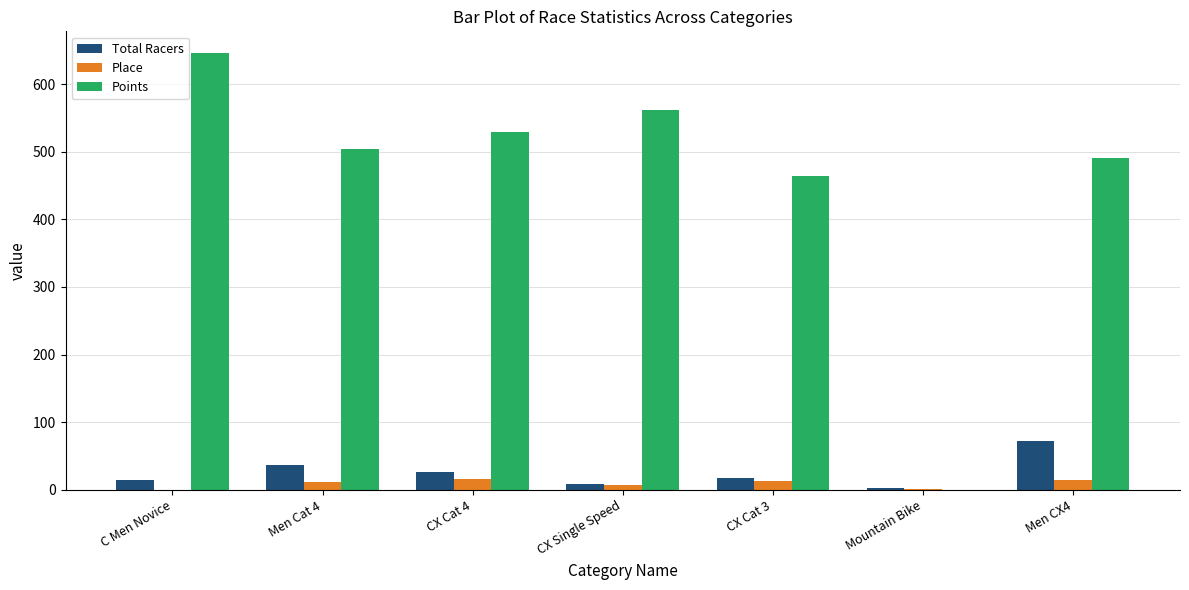

How many series are shown in this chart?

3